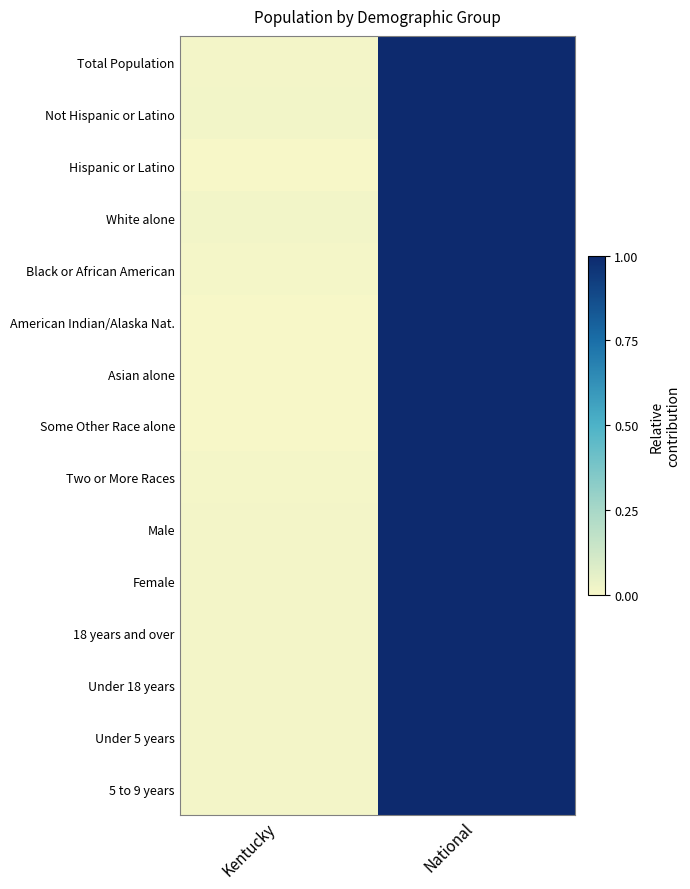

Rank the series by their maximum value, from highest to lowest.

Total Population, Not Hispanic or Latino, Hispanic or Latino, White alone, Black or African American, American Indian/Alaska Nat., Asian alone, Some Other Race alone, Two or More Races, Male, Female, 18 years and over, Under 18 years, Under 5 years, 5 to 9 years